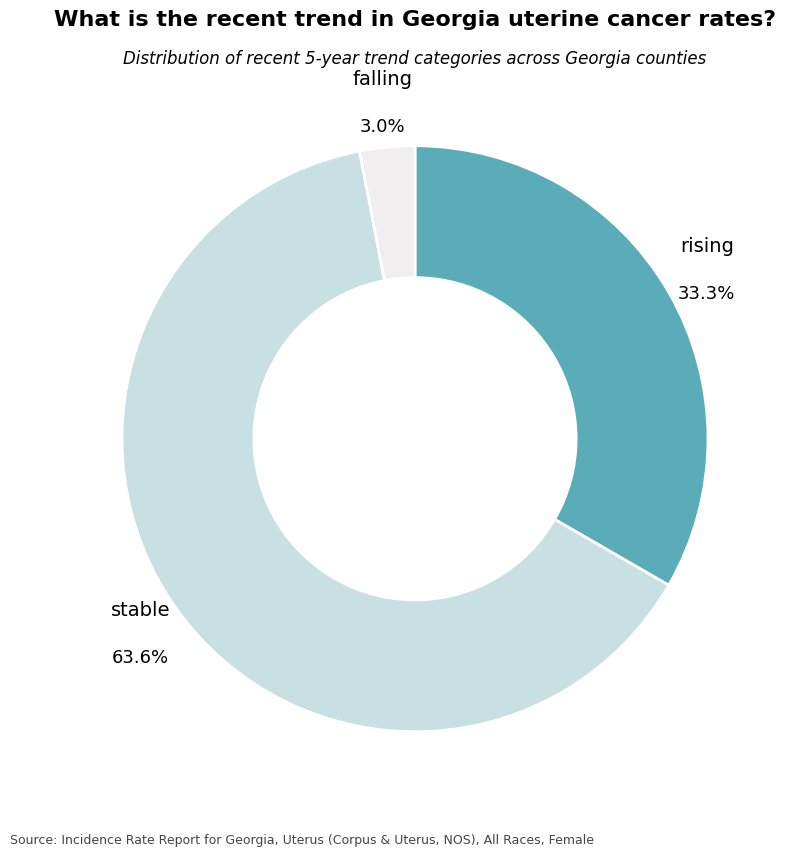

Do rising and falling together represent more than half of the pie?

No